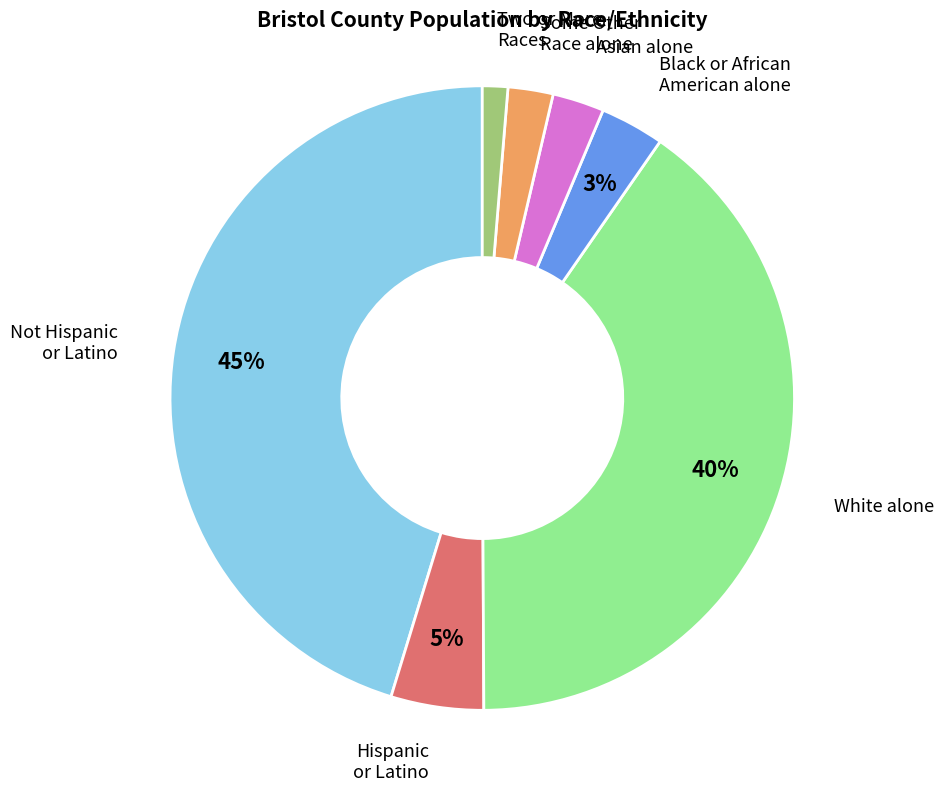

How many slices are in this pie chart?

7